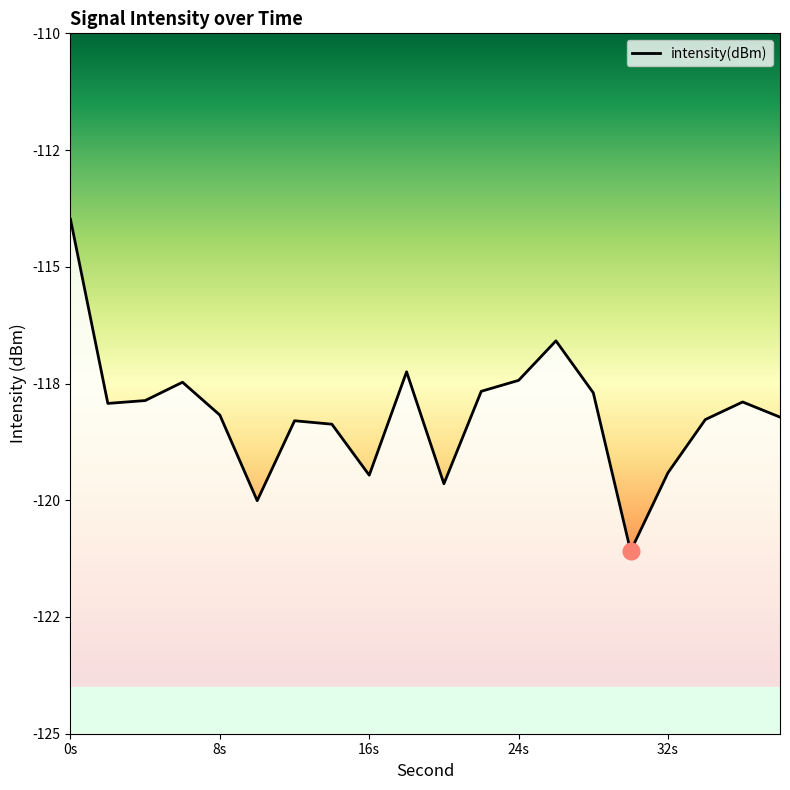

What is the greatest value displayed?

-114.0